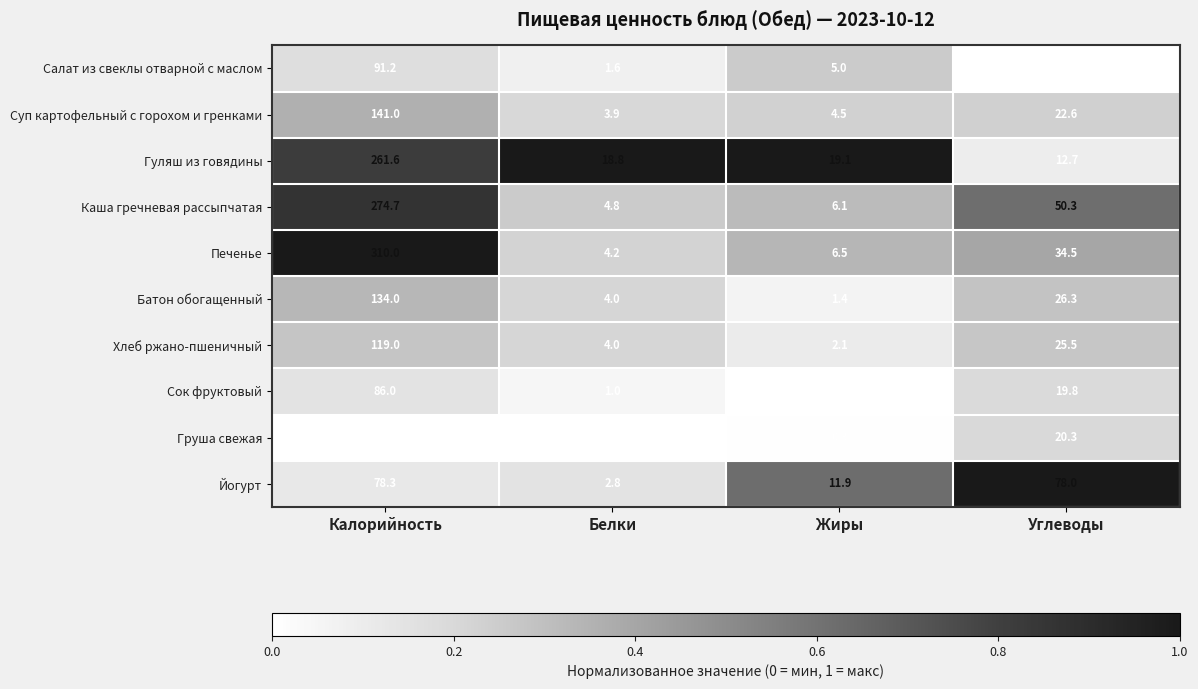

The value of Каша гречневая рассыпчатая at Жиры is 6.1. True or false?

True